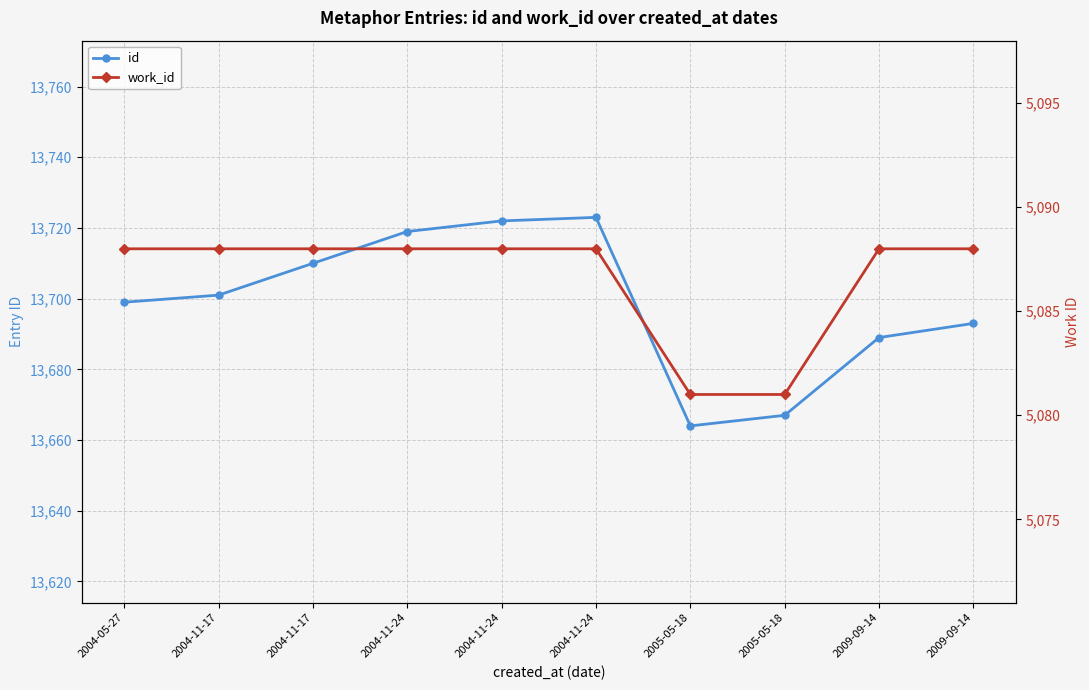

Between 2005-05-18 and 2004-11-17, which is larger?

2004-11-17